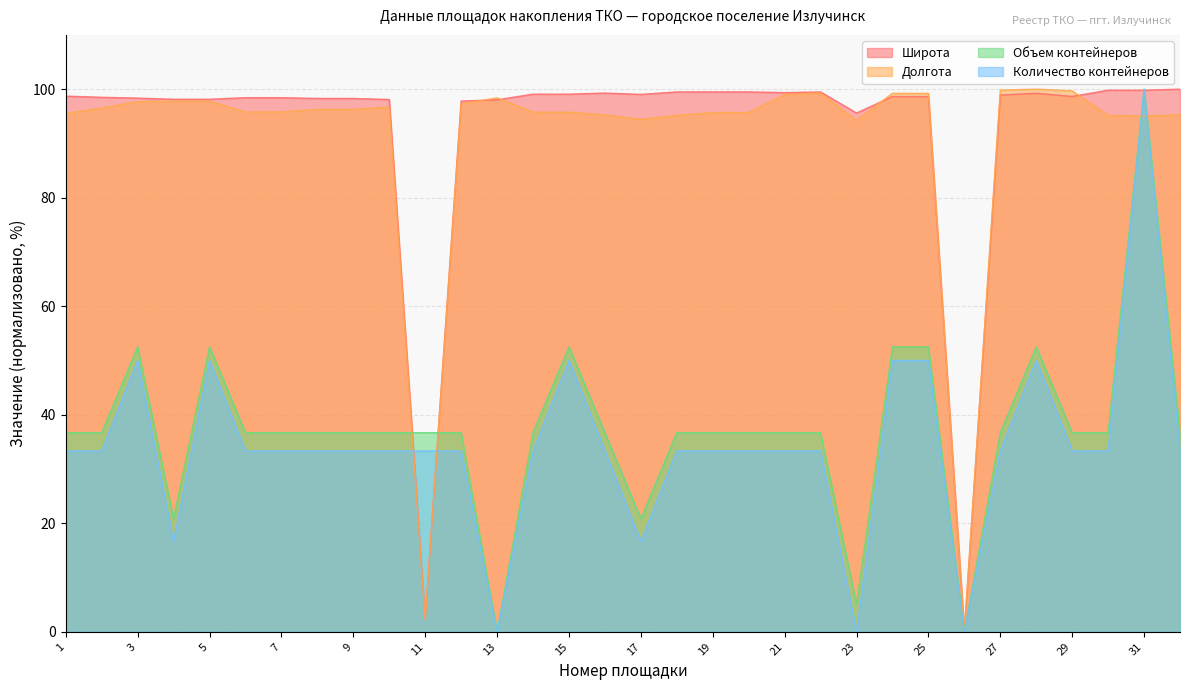

The value of Широта at 17 is 99.0. True or false?

True